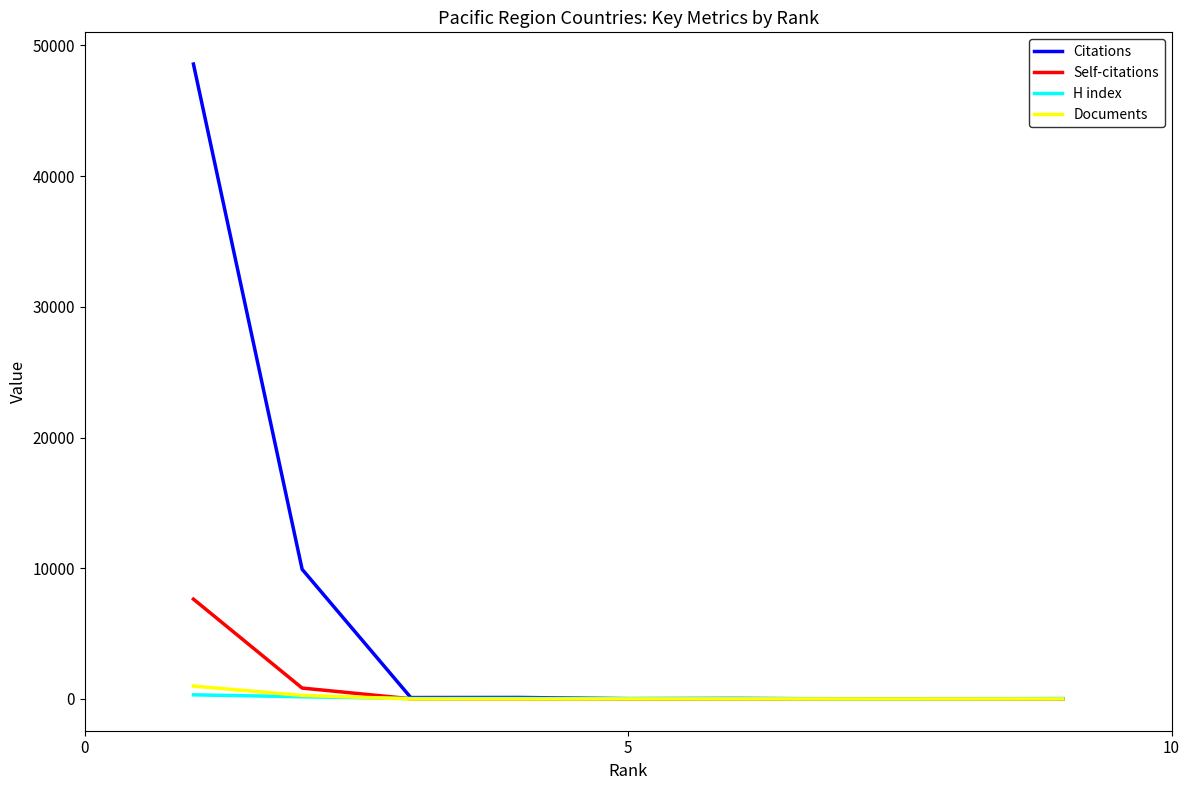

What is the maximum value shown in the chart?

48563